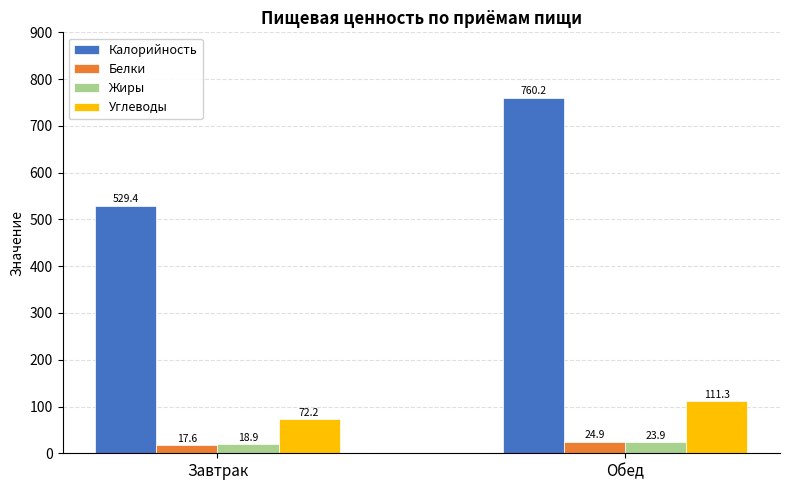

What is the sum of all Белки values?

42.4